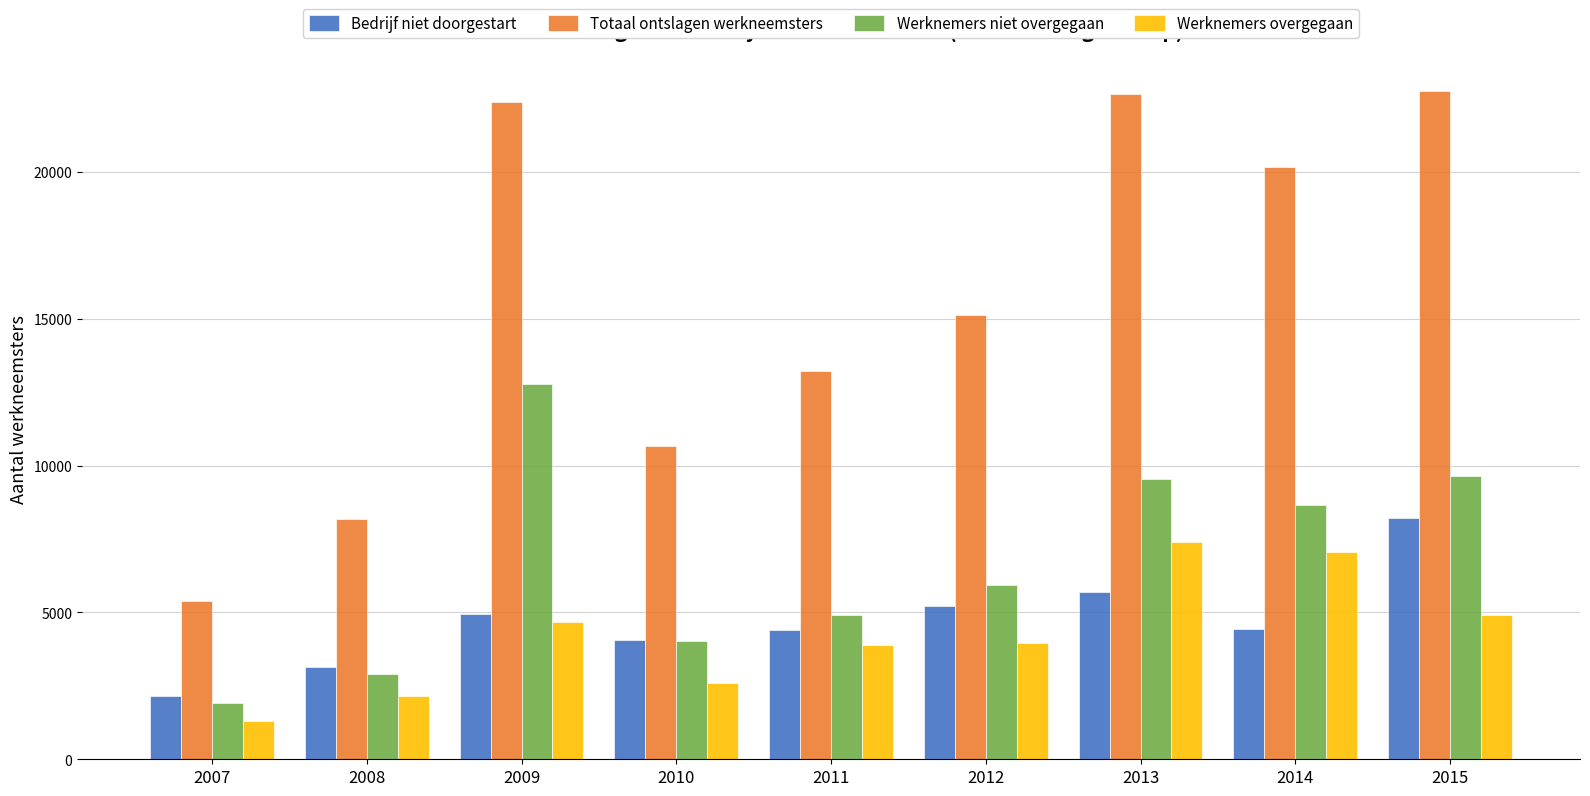

What is the value of the Werknemers overgegaan bar at the 4th from the left?

2590